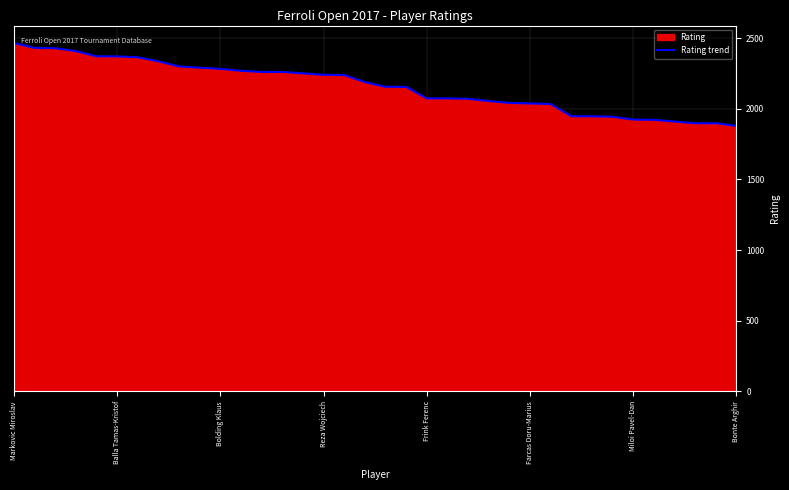

Between Bolding Klaus and Miloi Pavel-Dan, which is larger?

Bolding Klaus